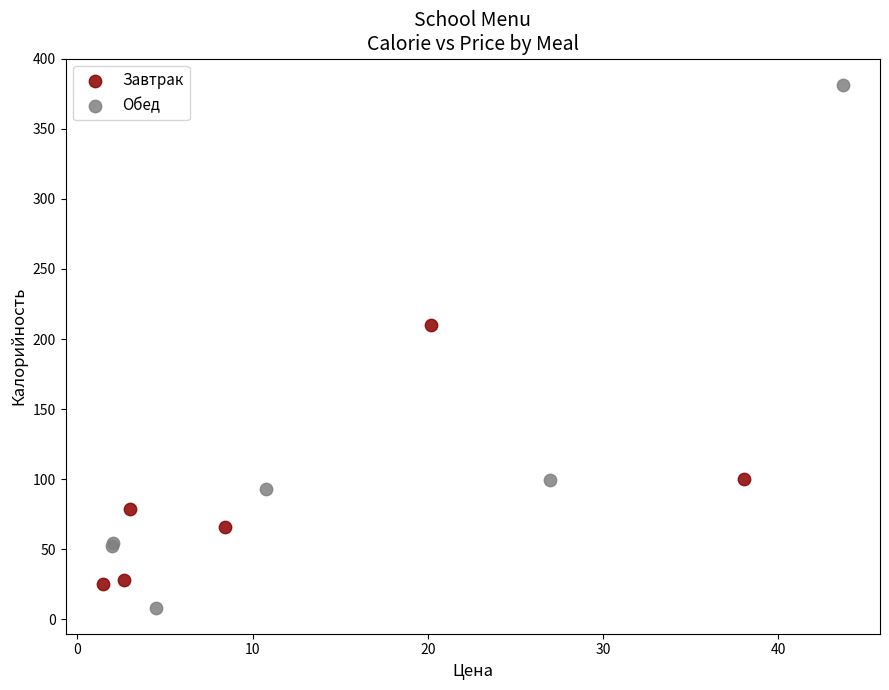

Which series has the widest spread of Y values?

Обед